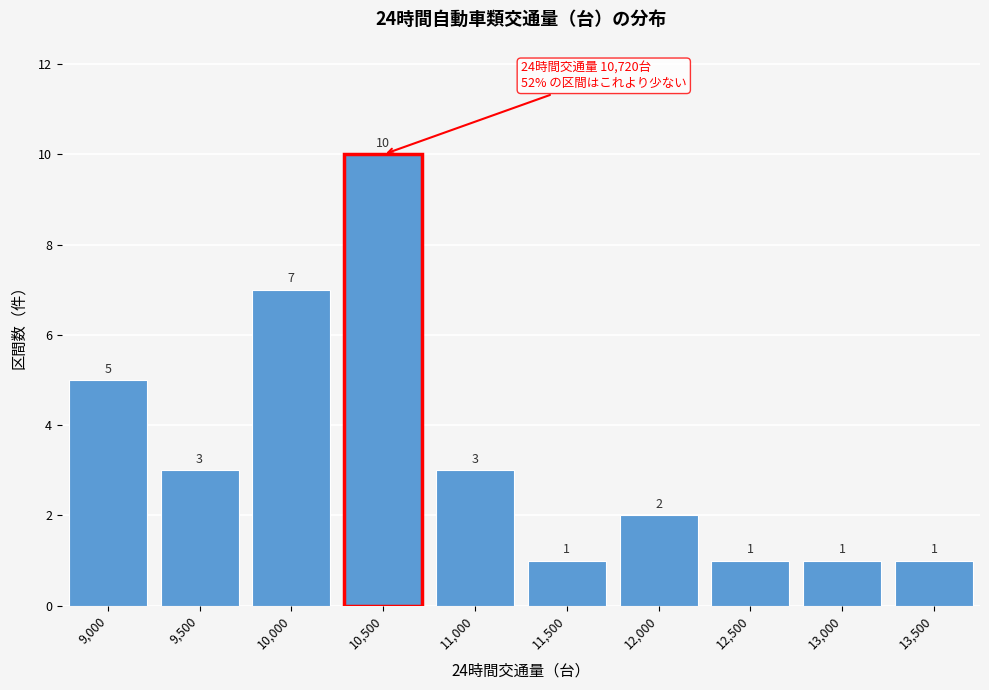

Reading left to right, what are all the values shown in this chart?

5	3	7	10	3	1	2	1	1	1